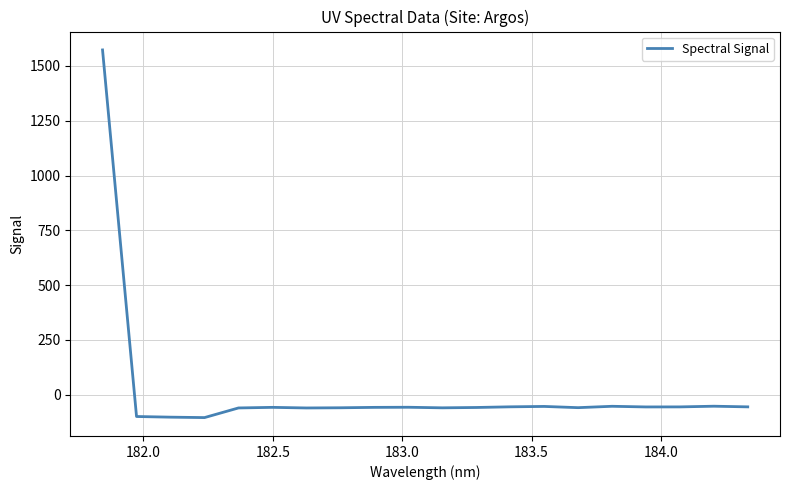

How many lines are shown in the chart?

1